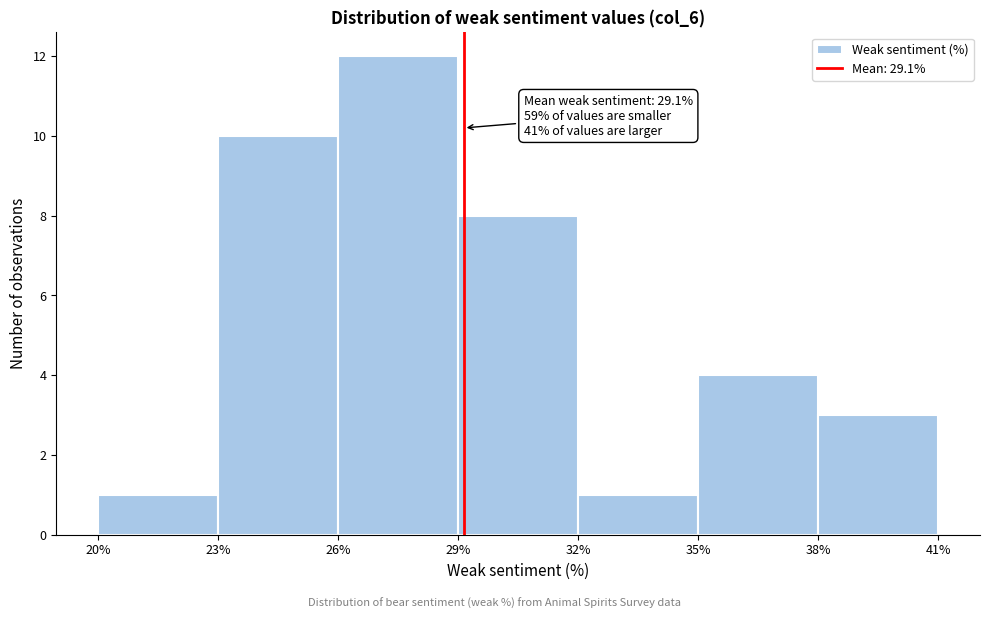

Over which range of the x-axis is the bar tallest?

26% to 29%